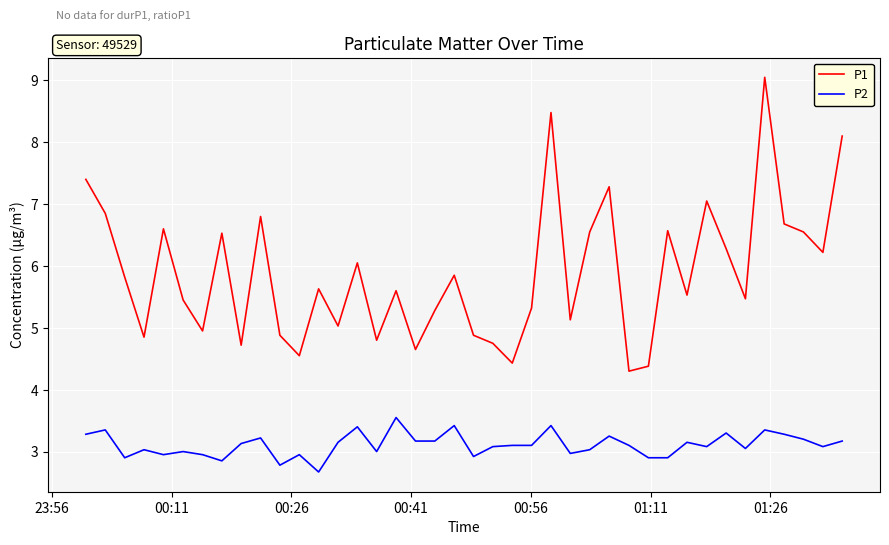

Which series has the largest range (max minus min)?

P1